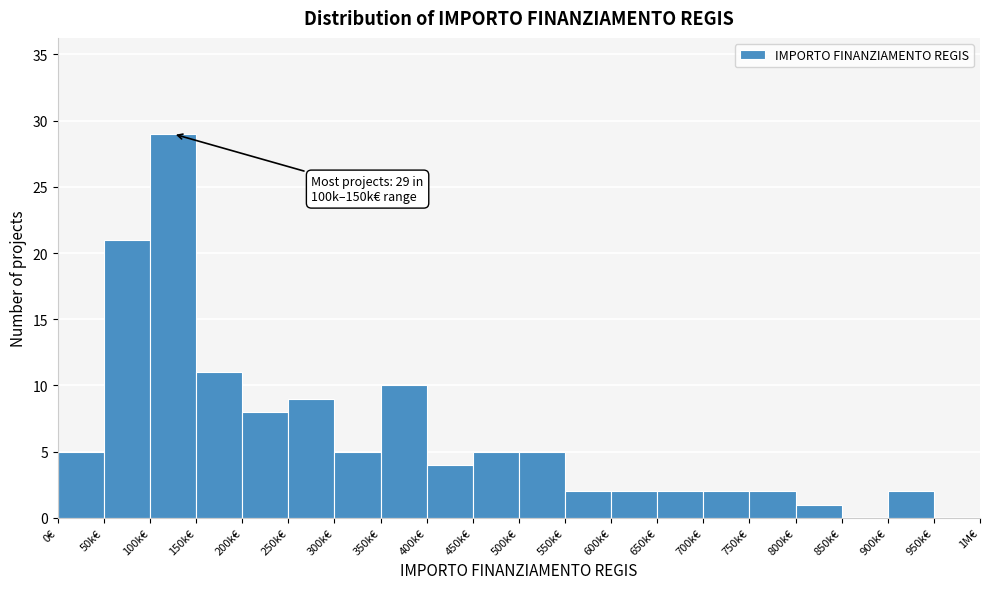

Reading left to right, transcribe all the data shown in this chart.

0€=5	50k€=21	100k€=29	150k€=11	200k€=8	250k€=9	300k€=5	350k€=10	400k€=4	450k€=5	500k€=5	550k€=2	600k€=2	650k€=2	700k€=2	750k€=2	800k€=1	850k€=0	900k€=2	950k€=0